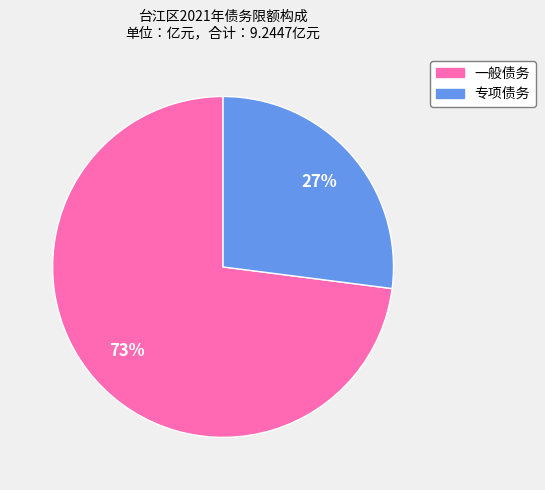

Does any single category account for the majority?

Yes